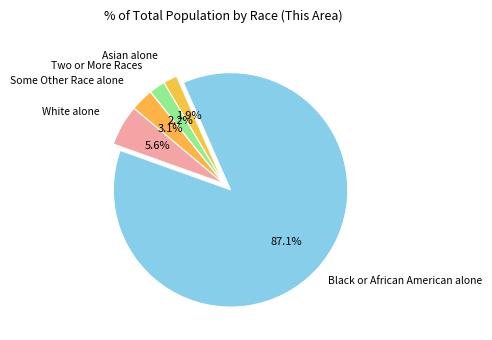

To the nearest percent, what is the average slice percentage?

20%